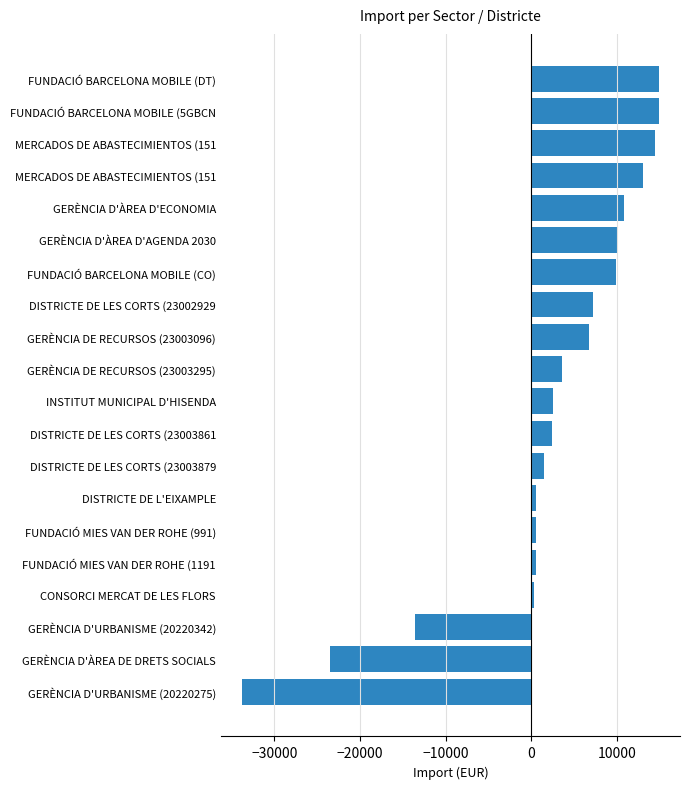

What is the smallest value displayed?

-33821.1